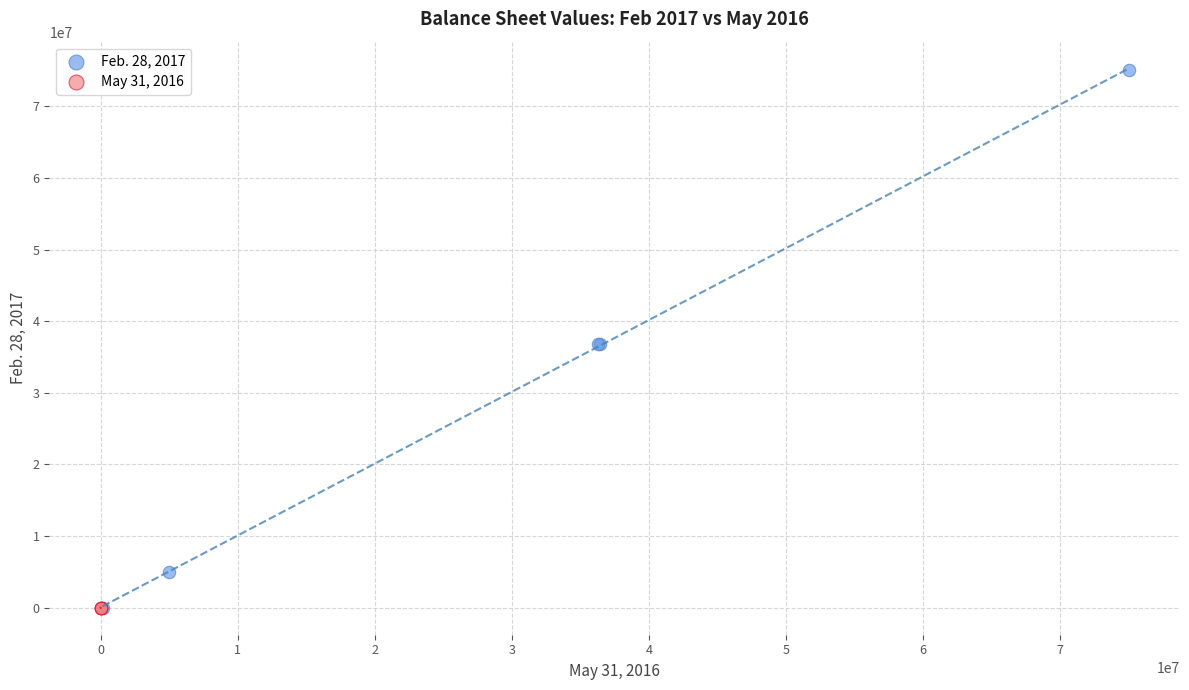

Which series has the largest Y range (max minus min)?

Feb. 28, 2017